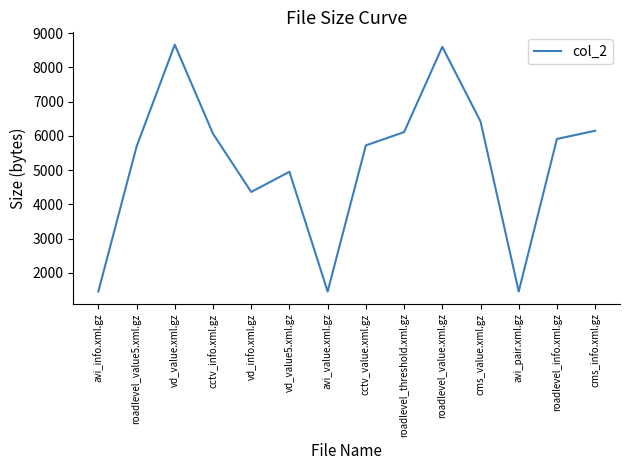

How many lines are shown in the chart?

1